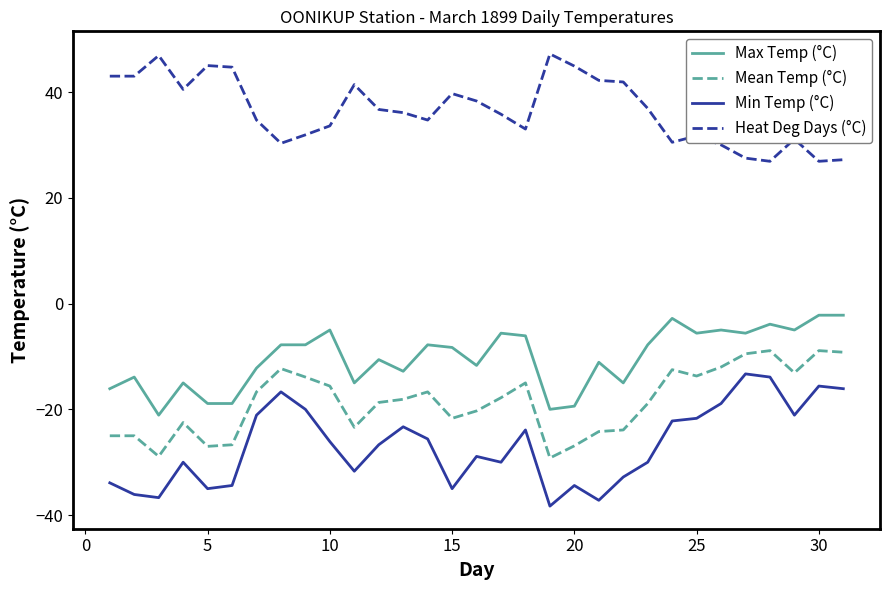

True or false: Mean Temp (°C) and Max Temp (°C) cross at least once.

False